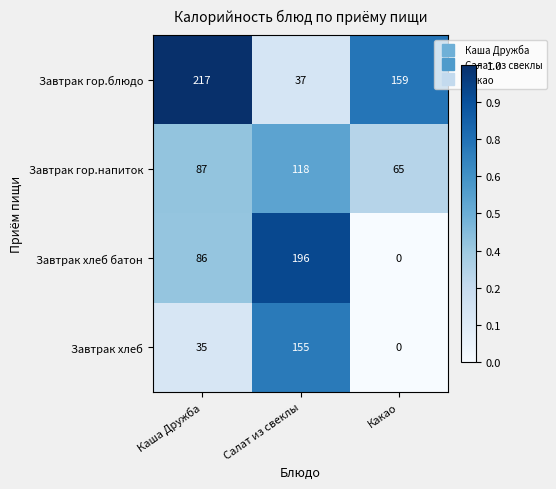

Rank the series at Каша Дружба from lowest to highest value.

Завтрак хлеб, Завтрак хлеб батон, Завтрак гор.напиток, Завтрак гор.блюдо